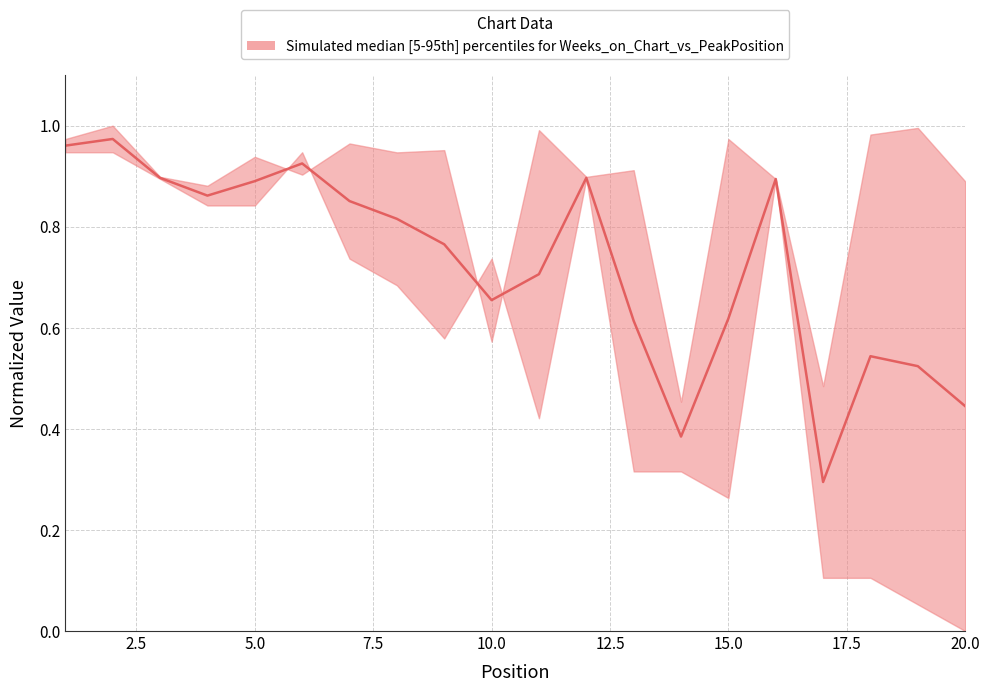

What is the difference between the maximum and minimum values?

0.7